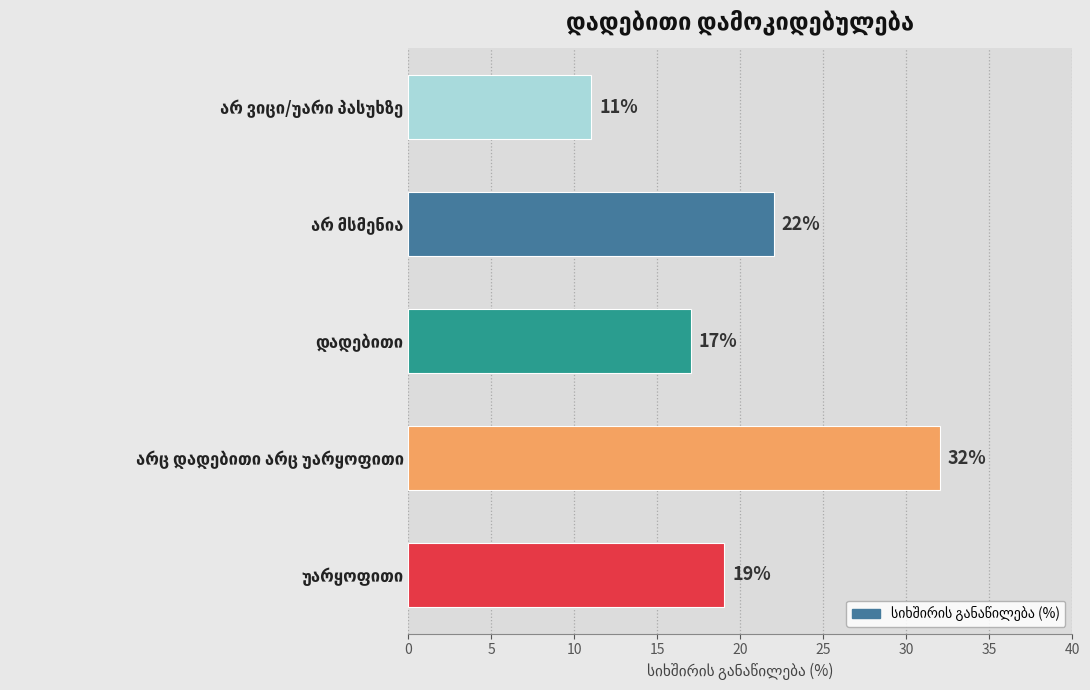

What is the average value?

20